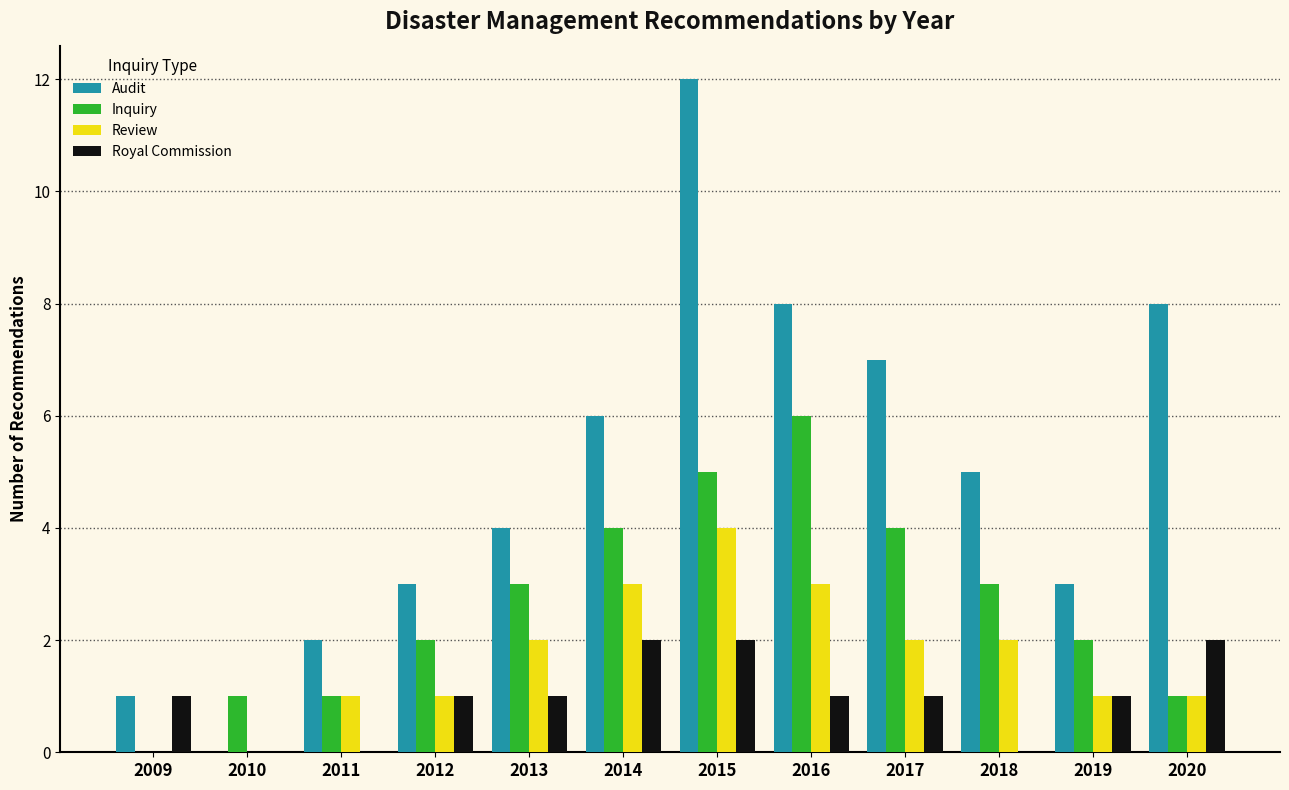

Is it true that Review equals 1 at 2019?

True